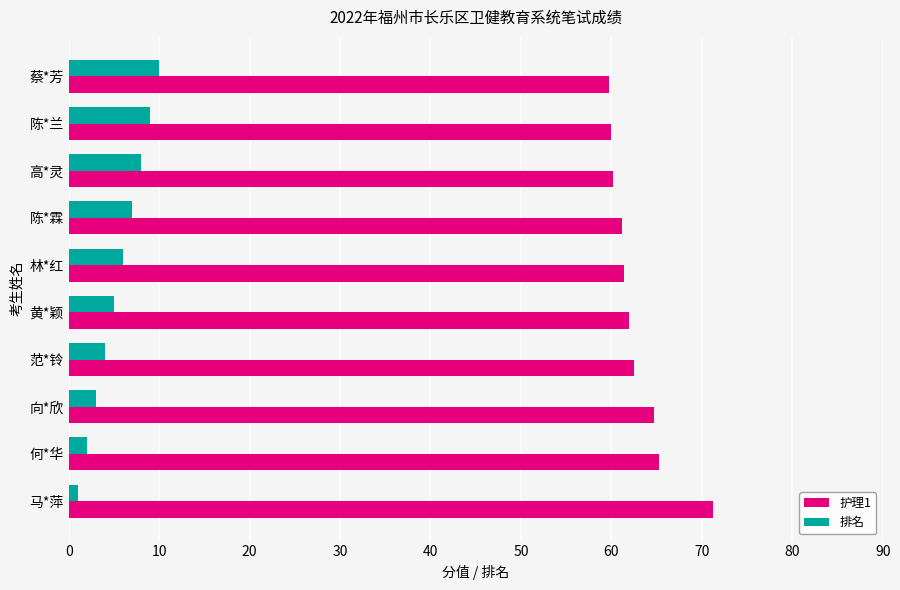

How many series are shown in this chart?

2